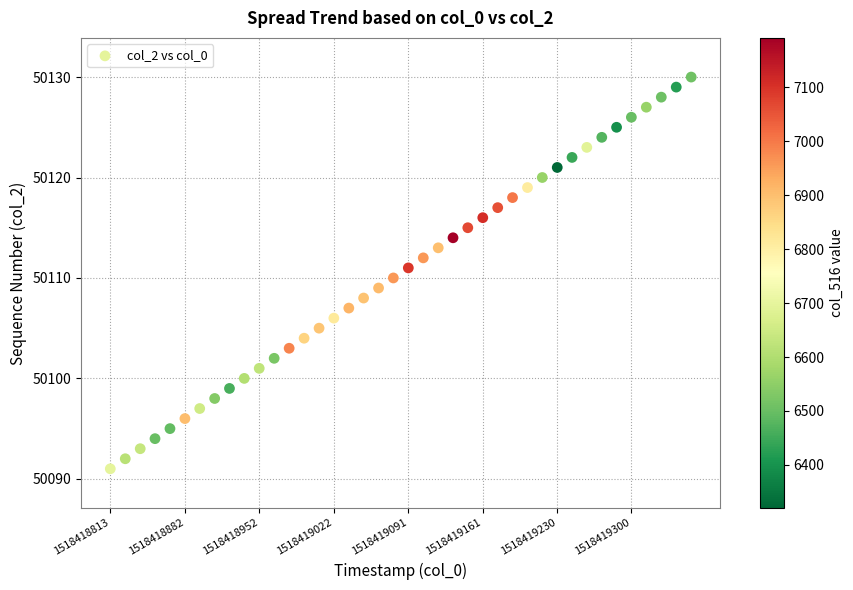

What is the range of Y values (max minus min)?

39